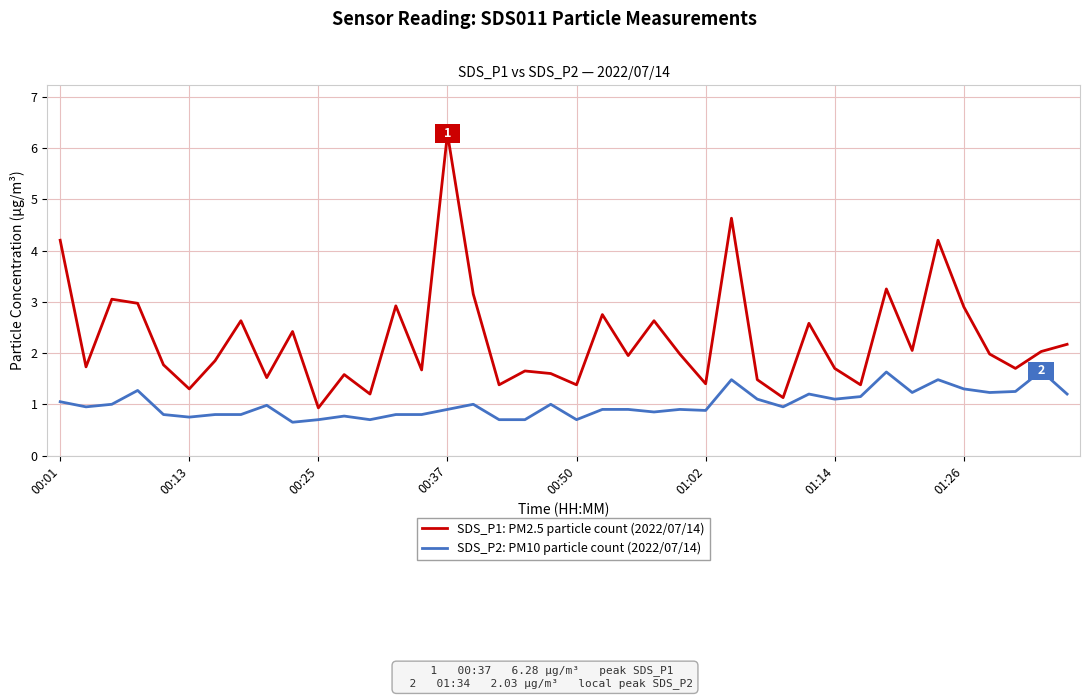

Which series has the largest range (max minus min)?

SDS_P1: PM2.5 particle count (2022/07/14)